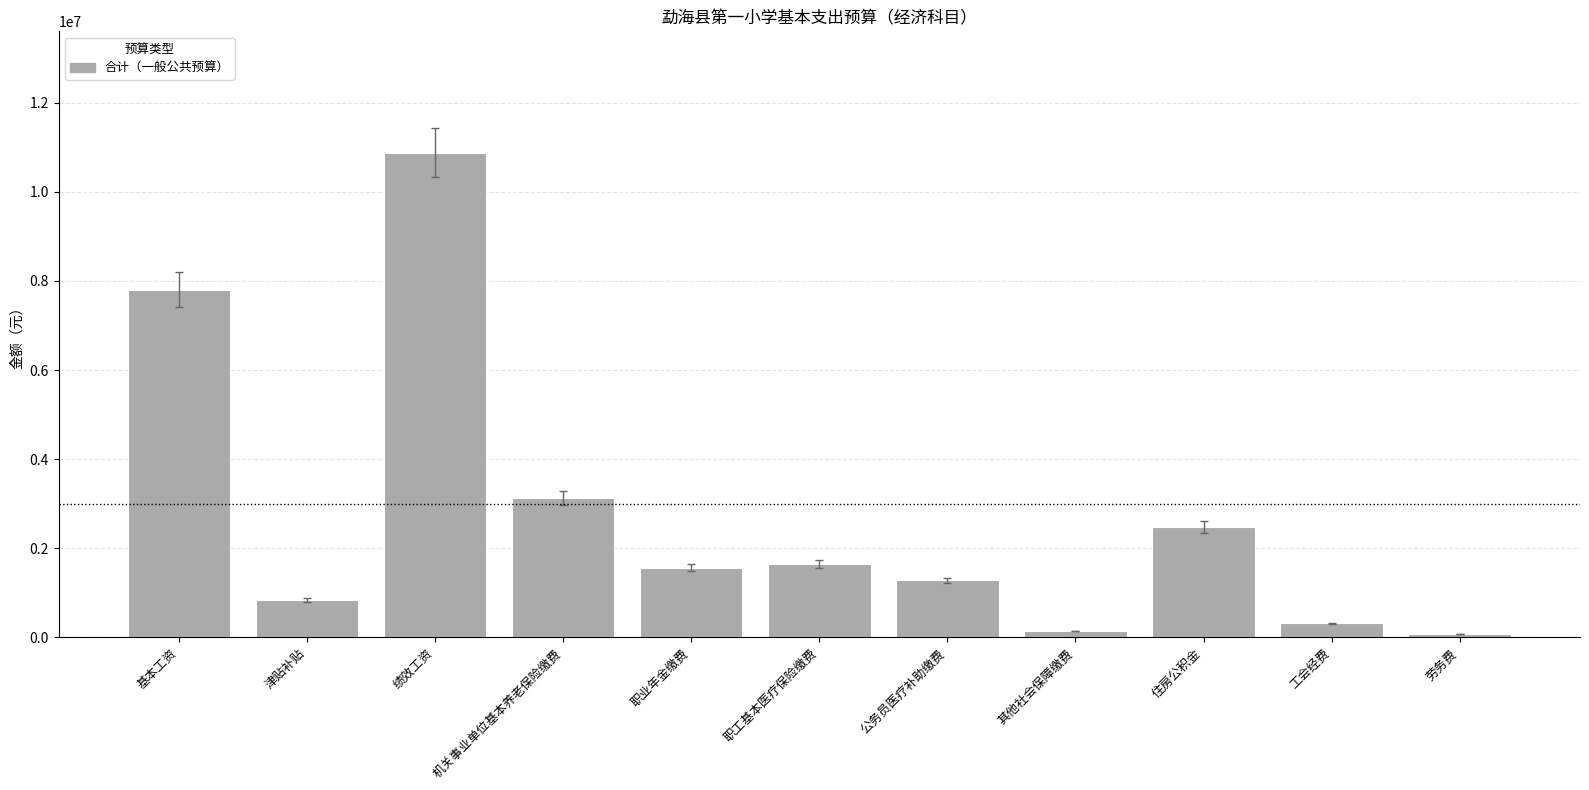

How many categories are shown in the chart?

11